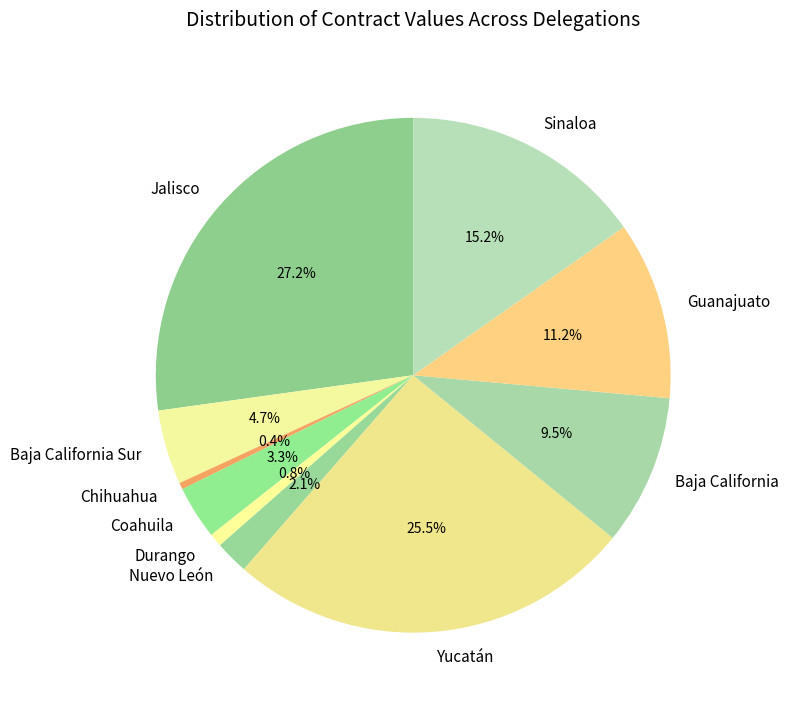

Approximately how many times larger is the value at Nuevo León compared to Guanajuato?

0.2